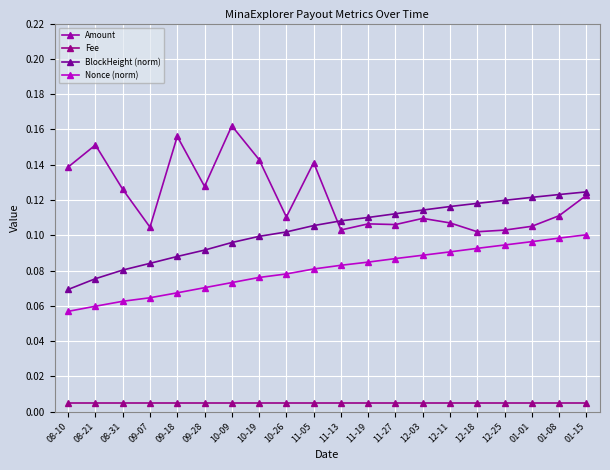

True or false: Nonce (norm) and Fee cross at least once.

False